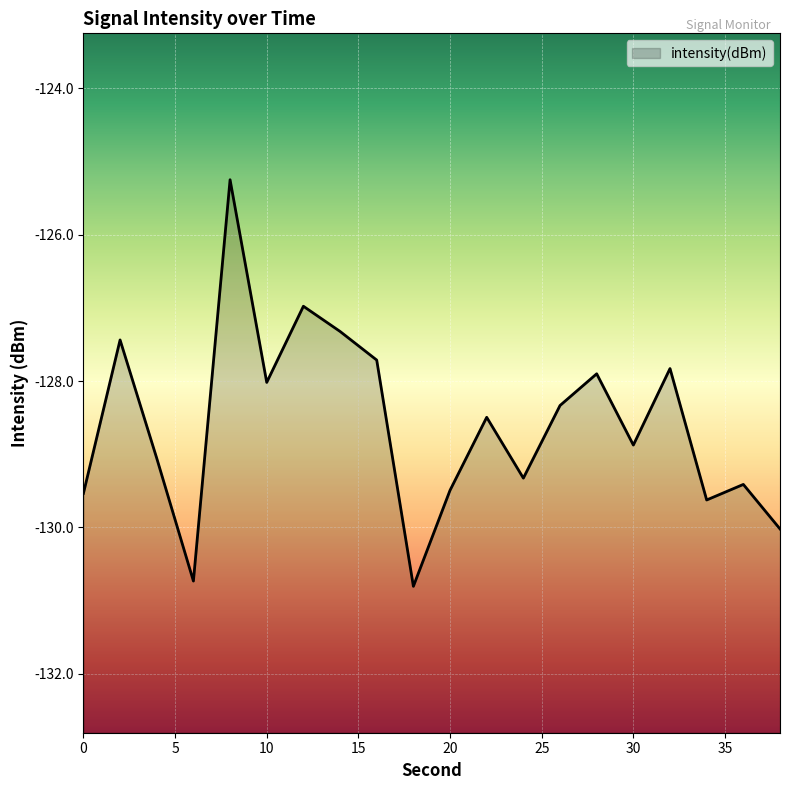

What is the minimum value shown in the chart?

-130.8